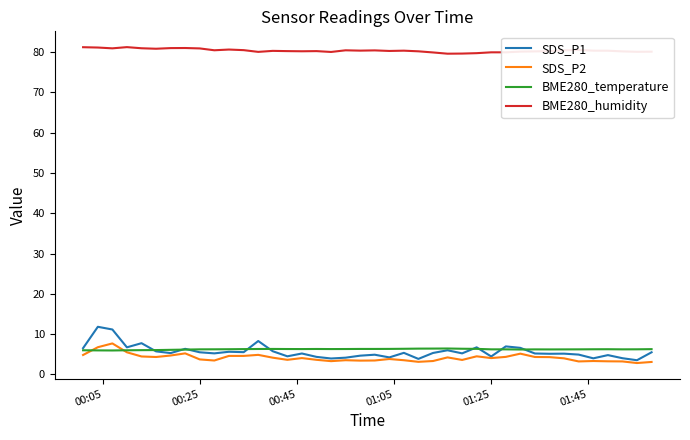

Which series has the largest total across all categories?

BME280_humidity